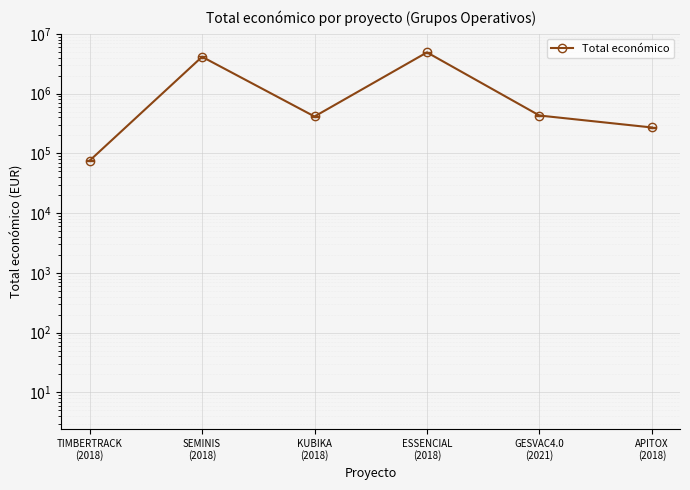

True or false: the data shows 4905702 at ESSENCIAL
(2018).

True